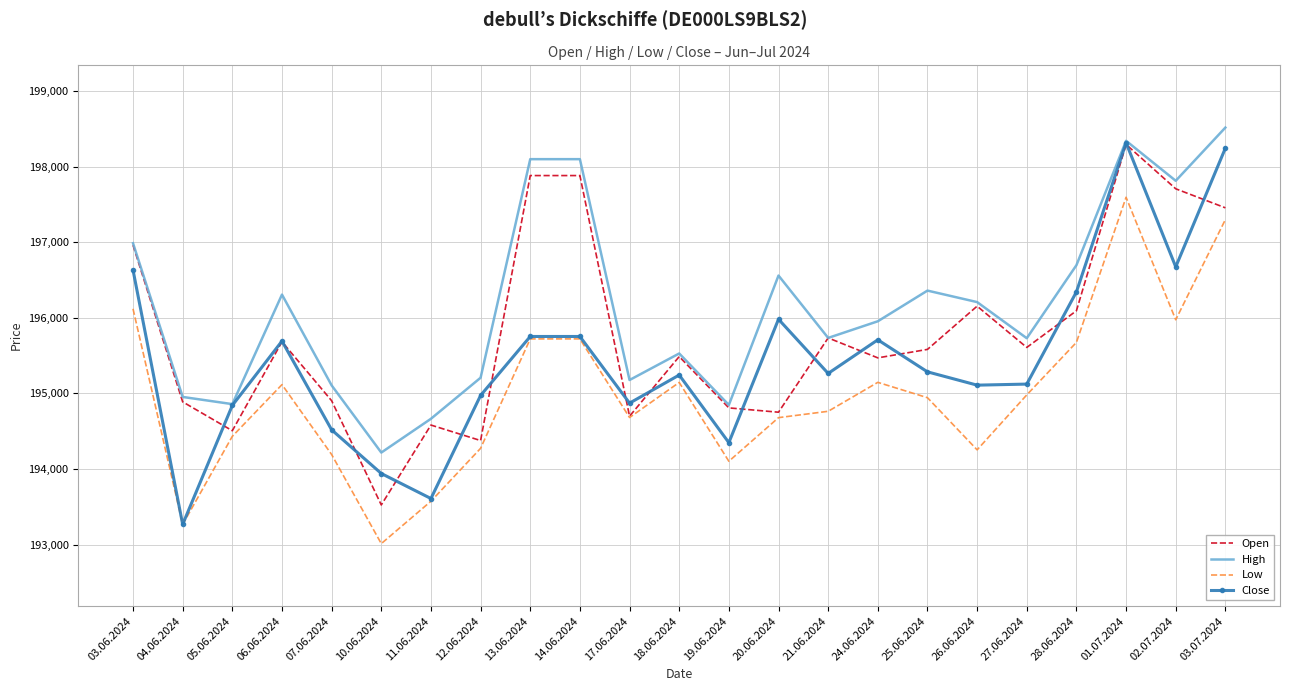

Which series has the largest total across all categories?

High